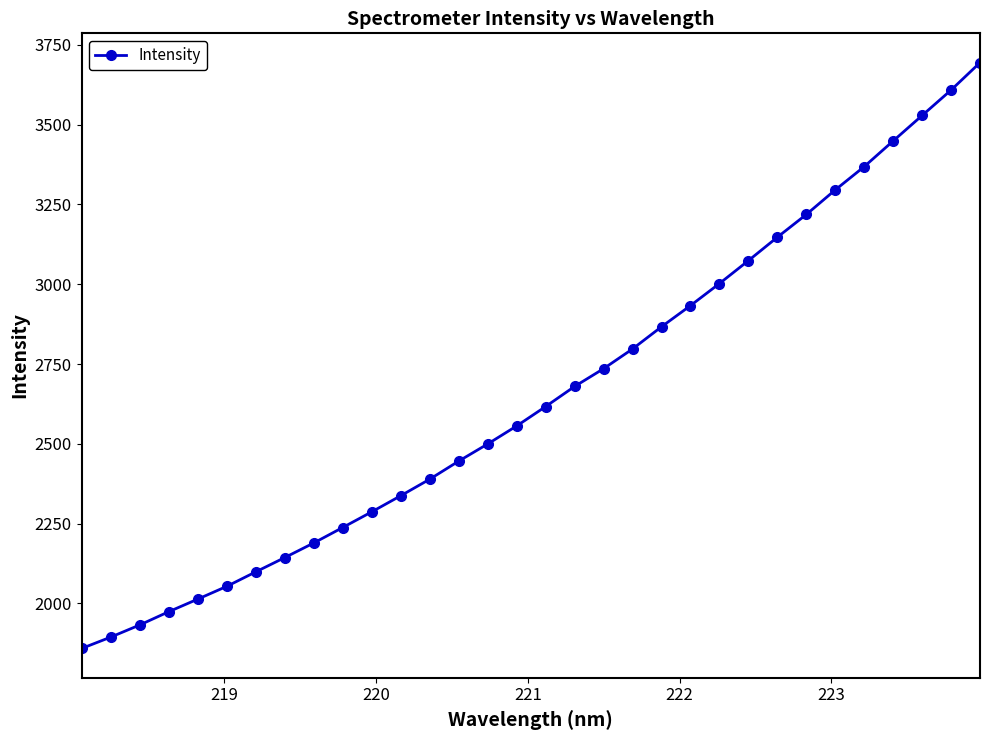

How many data points does each series have?

32